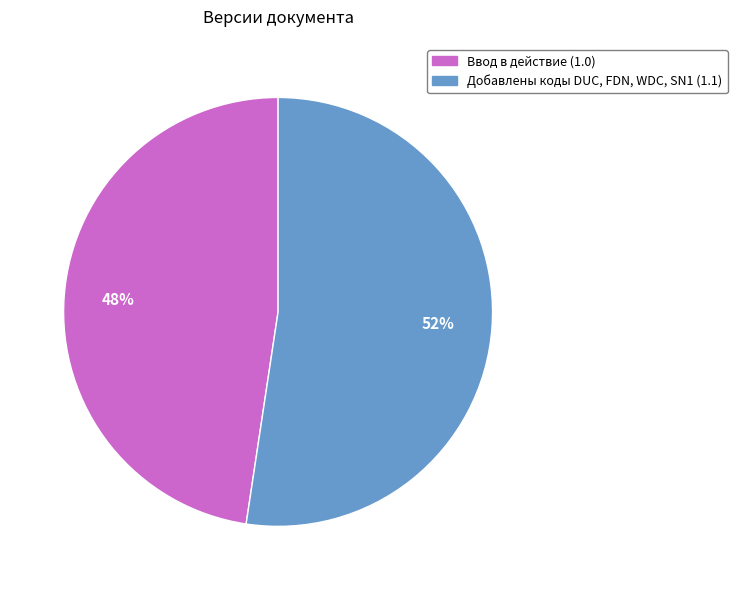

Between Добавлены коды DUC, FDN, WDC, SN1 and Ввод в действие, which is larger?

Добавлены коды DUC, FDN, WDC, SN1